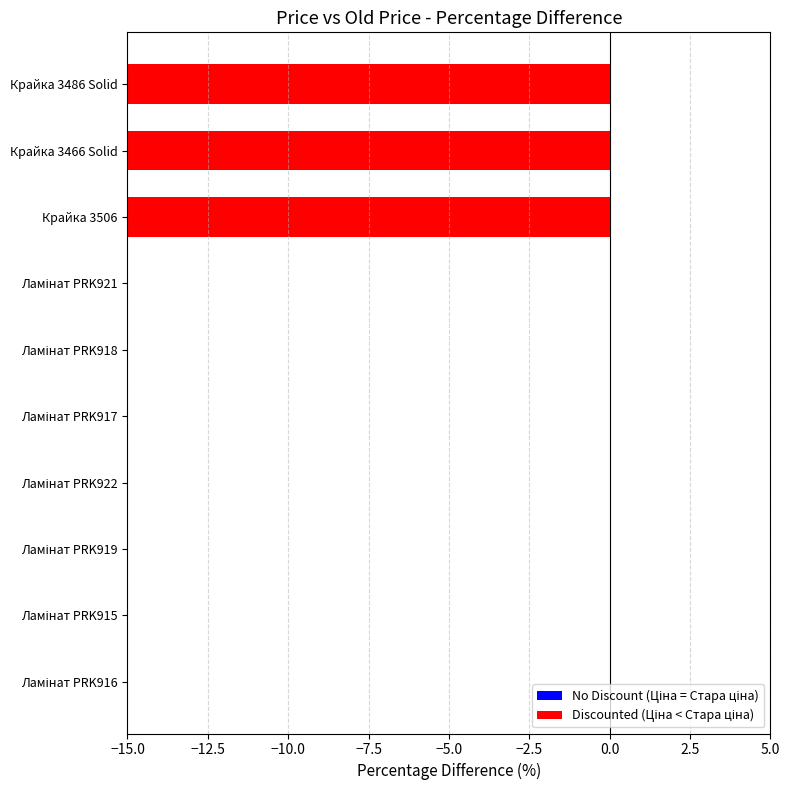

Where is the data nearest to the value -27?

Ламінат PRK916